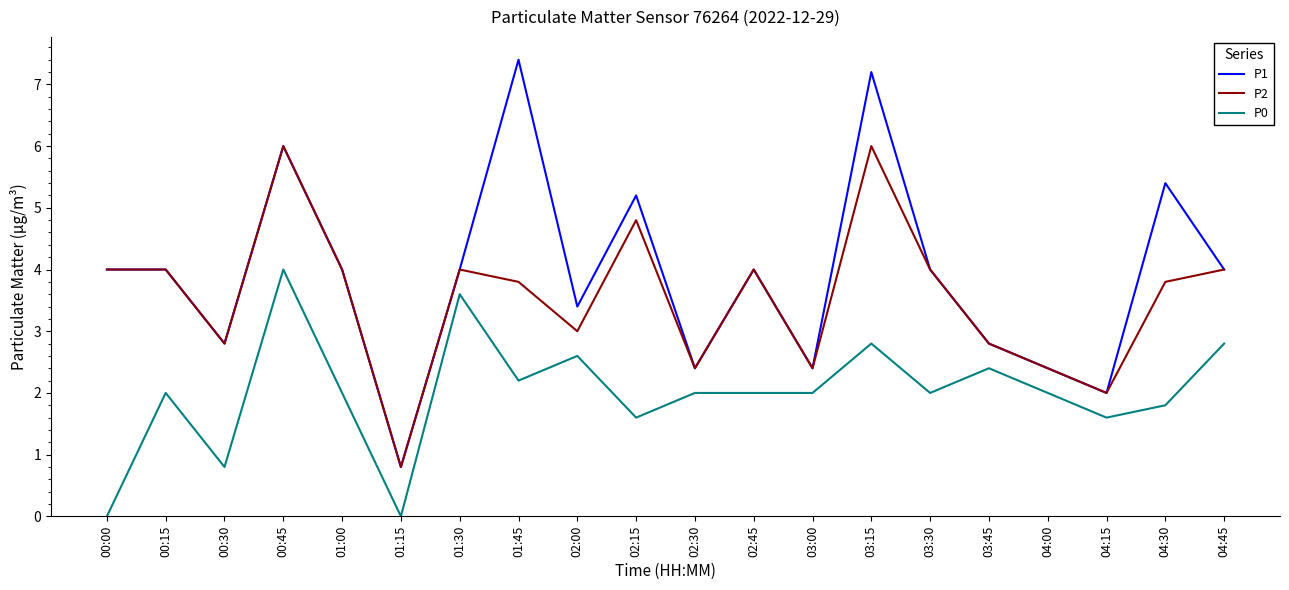

At which label does P1 reach its minimum?

01:15